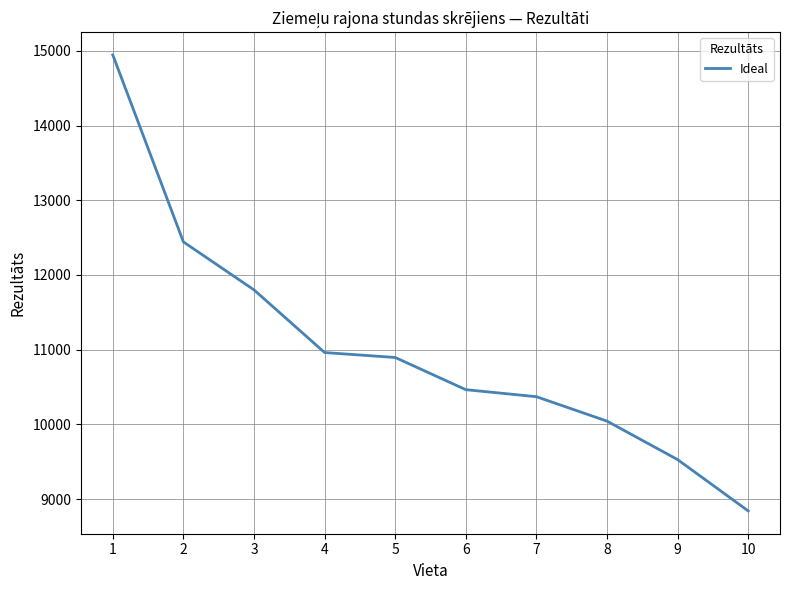

Which label corresponds to the largest value in the chart?

1